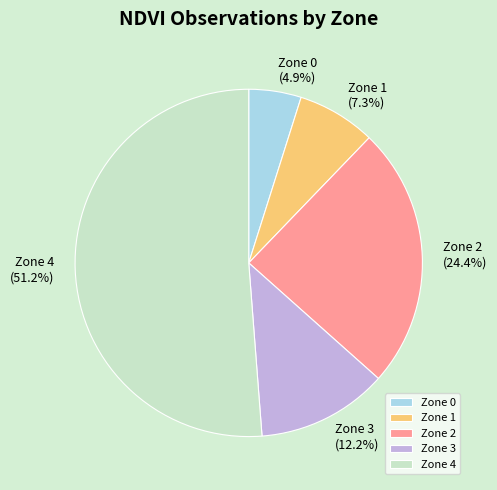

Is there any slice that represents more than half of the pie?

Yes